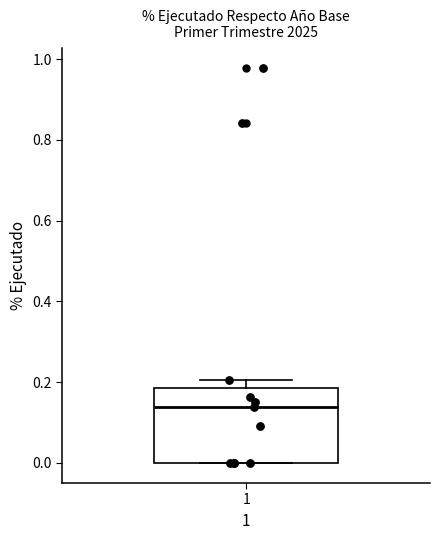

Read this box plot against the y-axis: the position of the median line, the range covered by the box, and the ends of both whiskers. The values are not printed on the chart, so give them approximately, as read against the axis.

median 0.14, box 0.00 to 0.18, whiskers 0.00 to 0.20